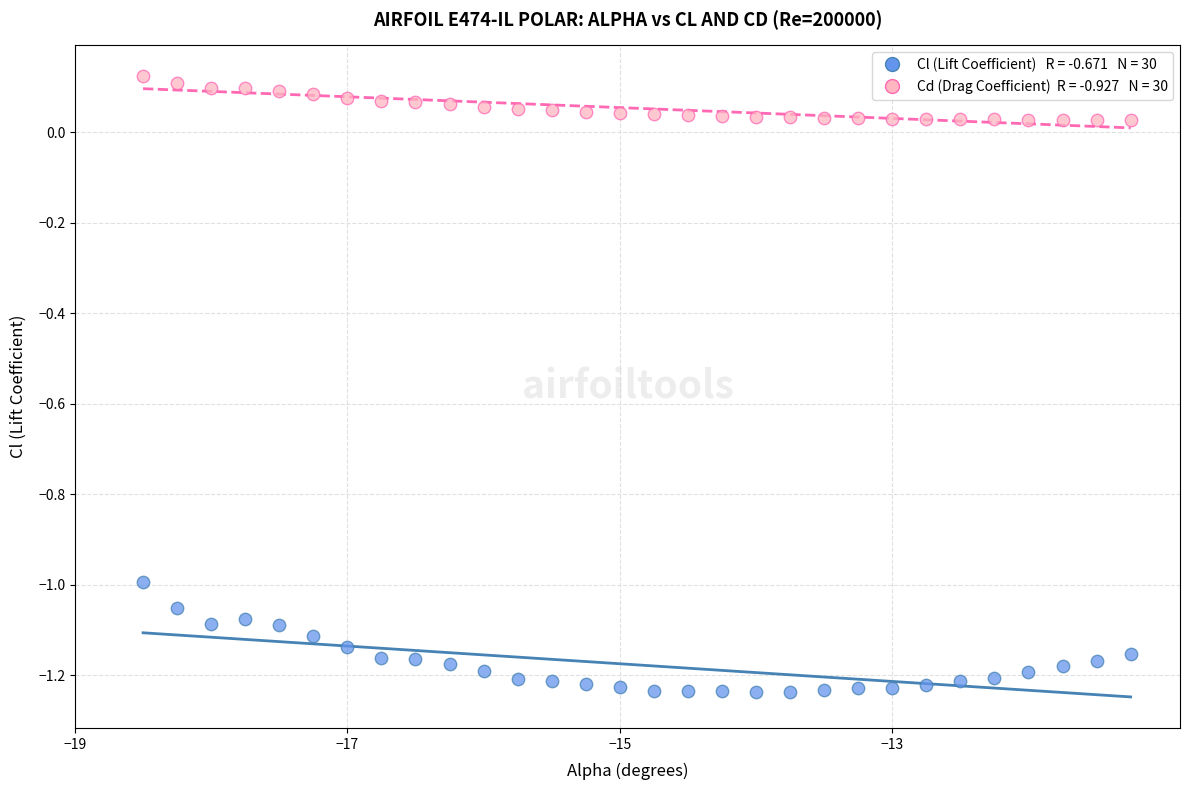

Across all data points, what is the range of X values (max minus min)?

7.2